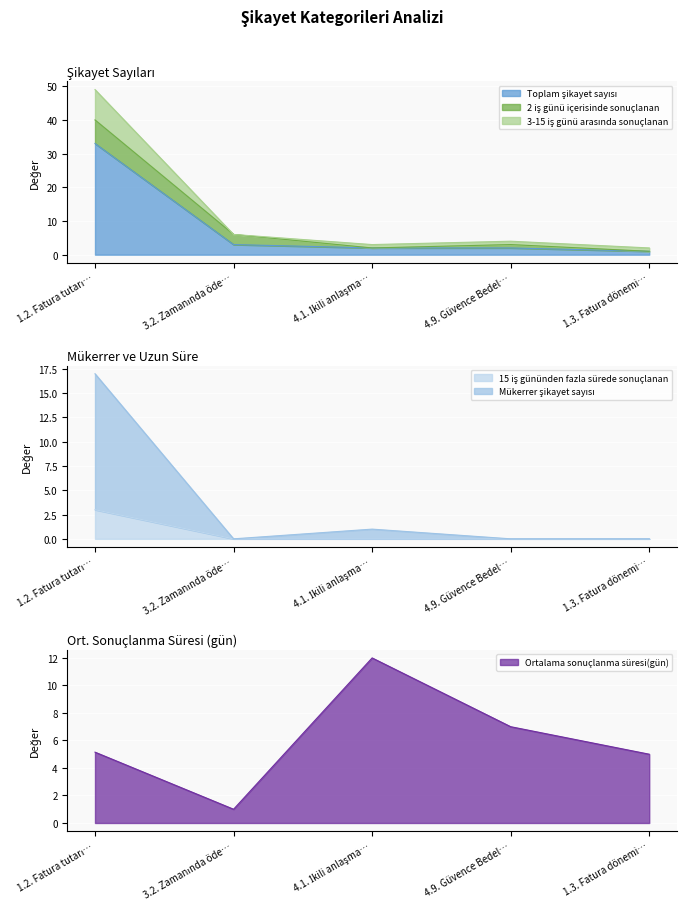

What is the maximum value shown in the chart?

49.0